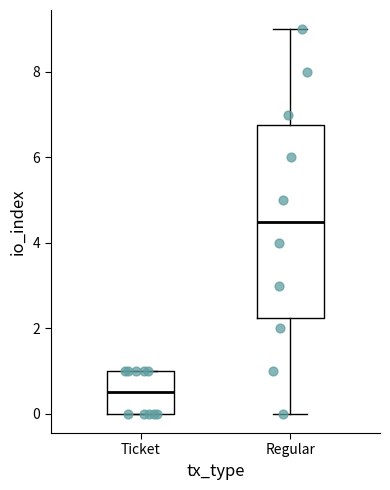

Which box's median line is the highest?

Regular